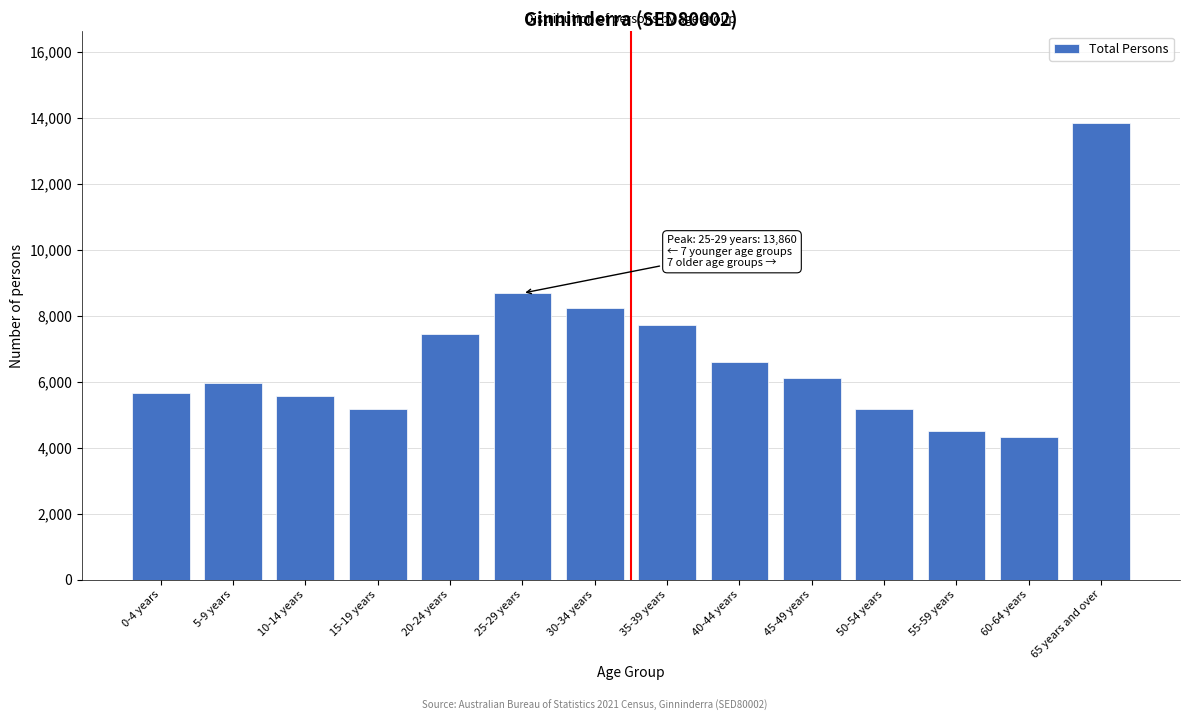

What is the change in value from 20-24 years to 40-44 years?

-851